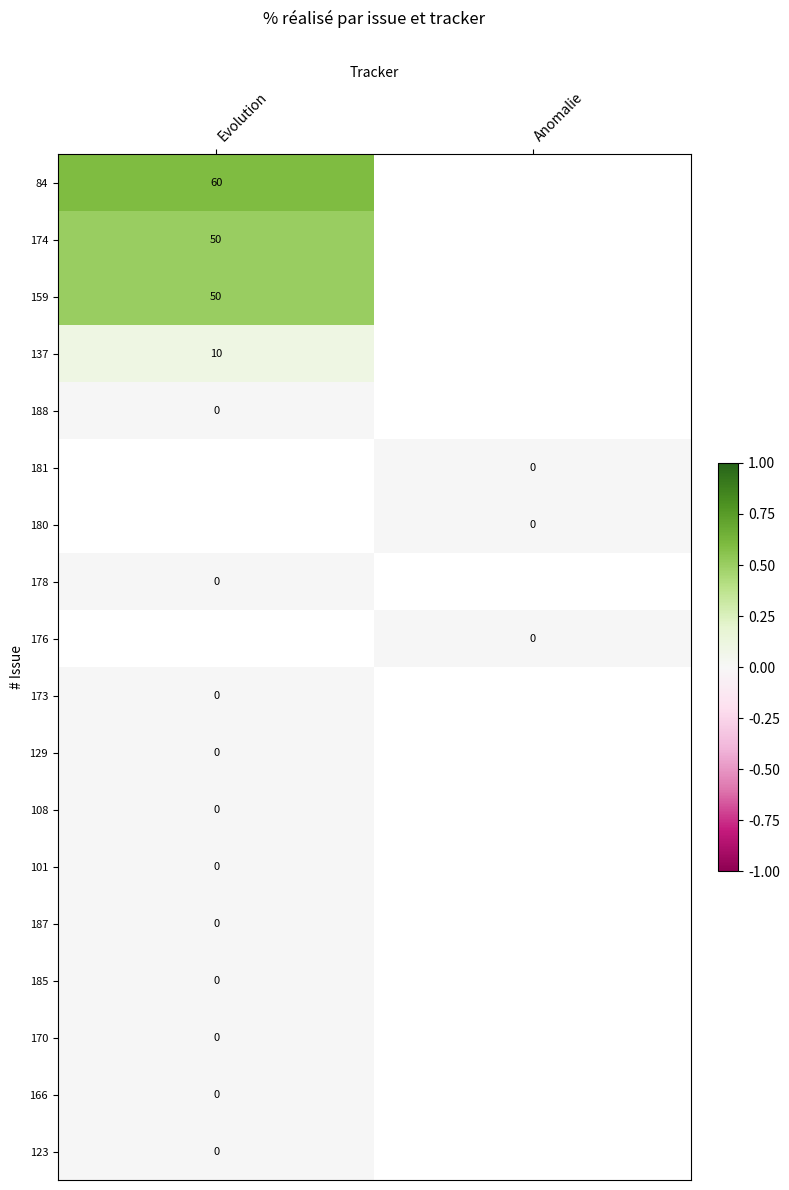

How many series are shown in this chart?

18